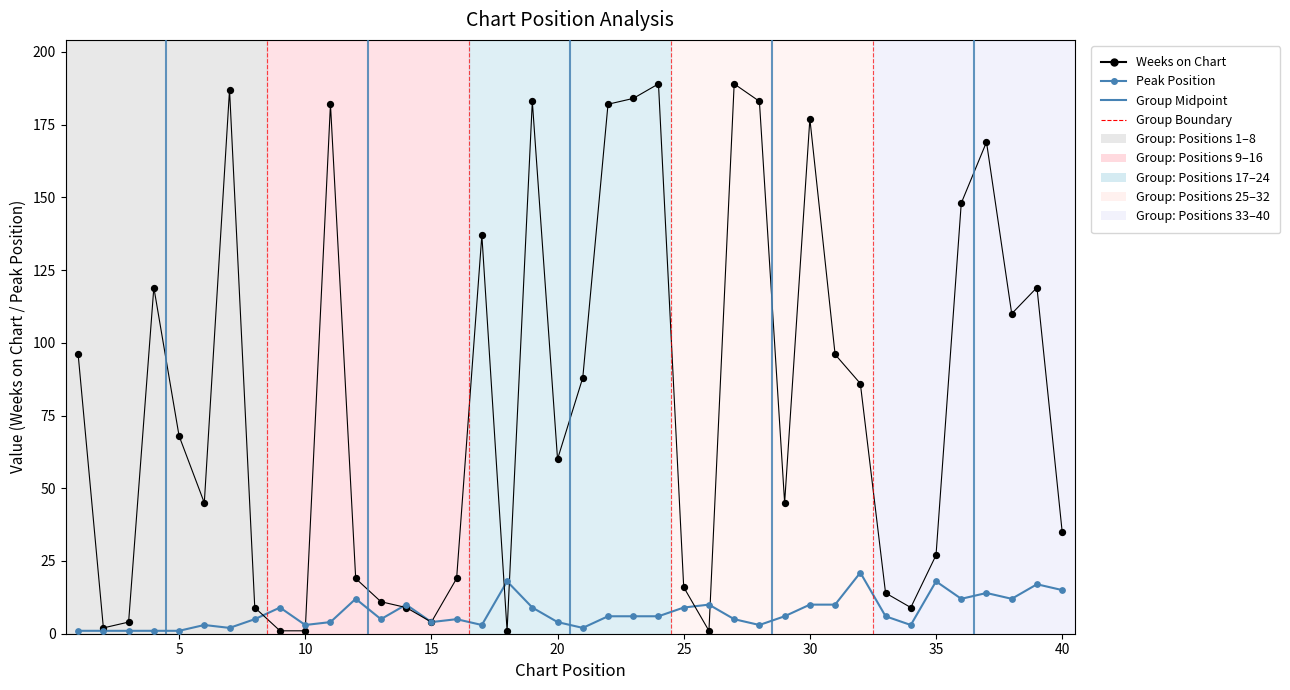

Which series has the largest Y range (max minus min)?

Weeks on Chart